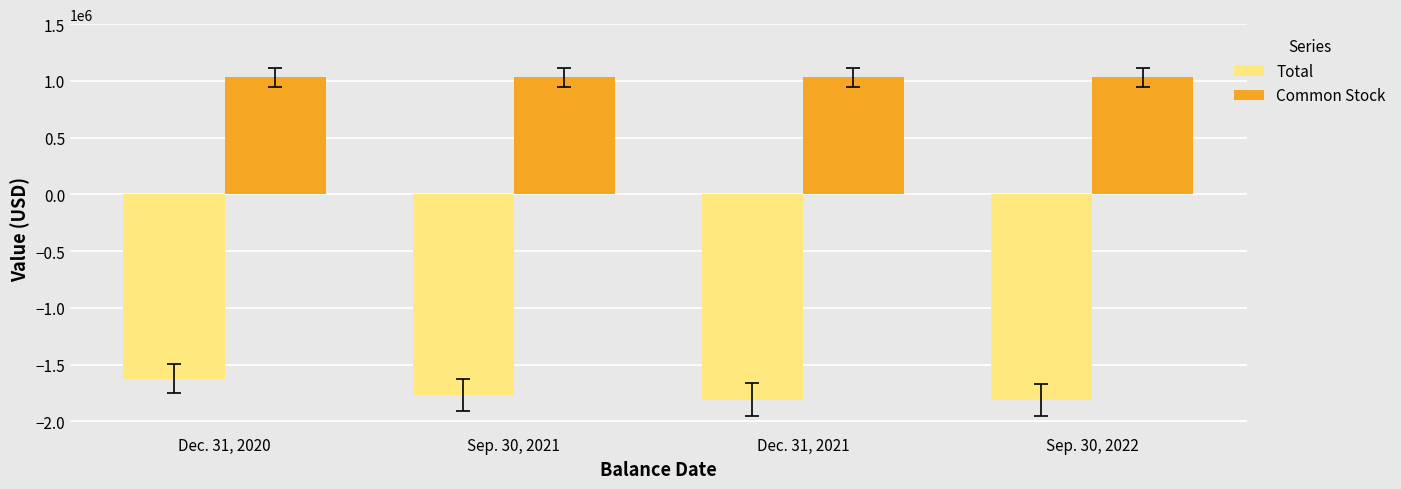

What is the difference between the highest and lowest values at Dec. 31, 2021?

2842318